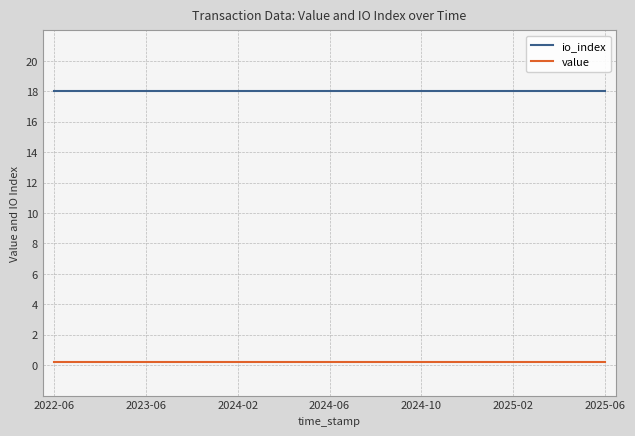

At how many categories does at least one series exceed 14?

25